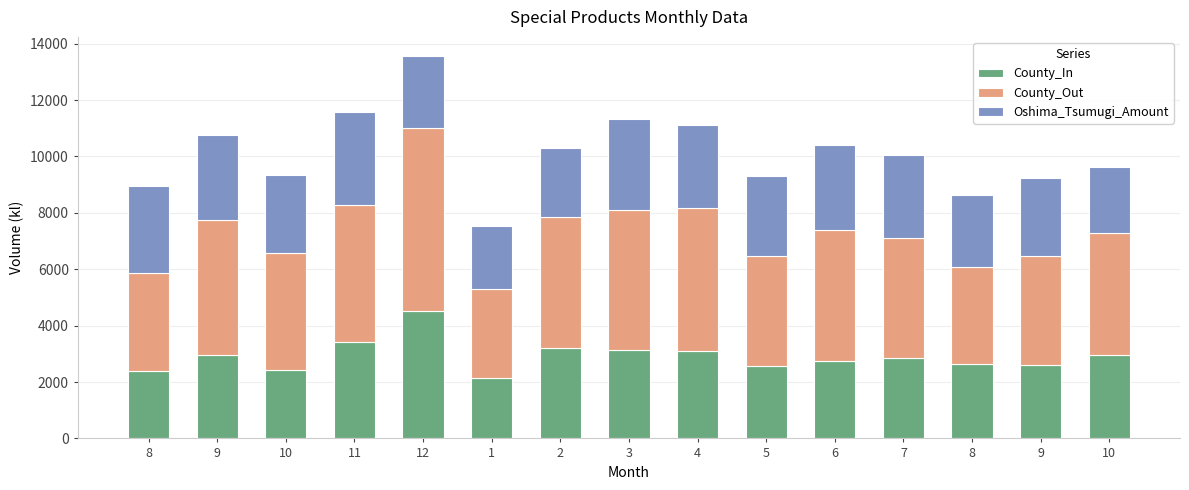

Where does the County_In series first go above 2844?

9